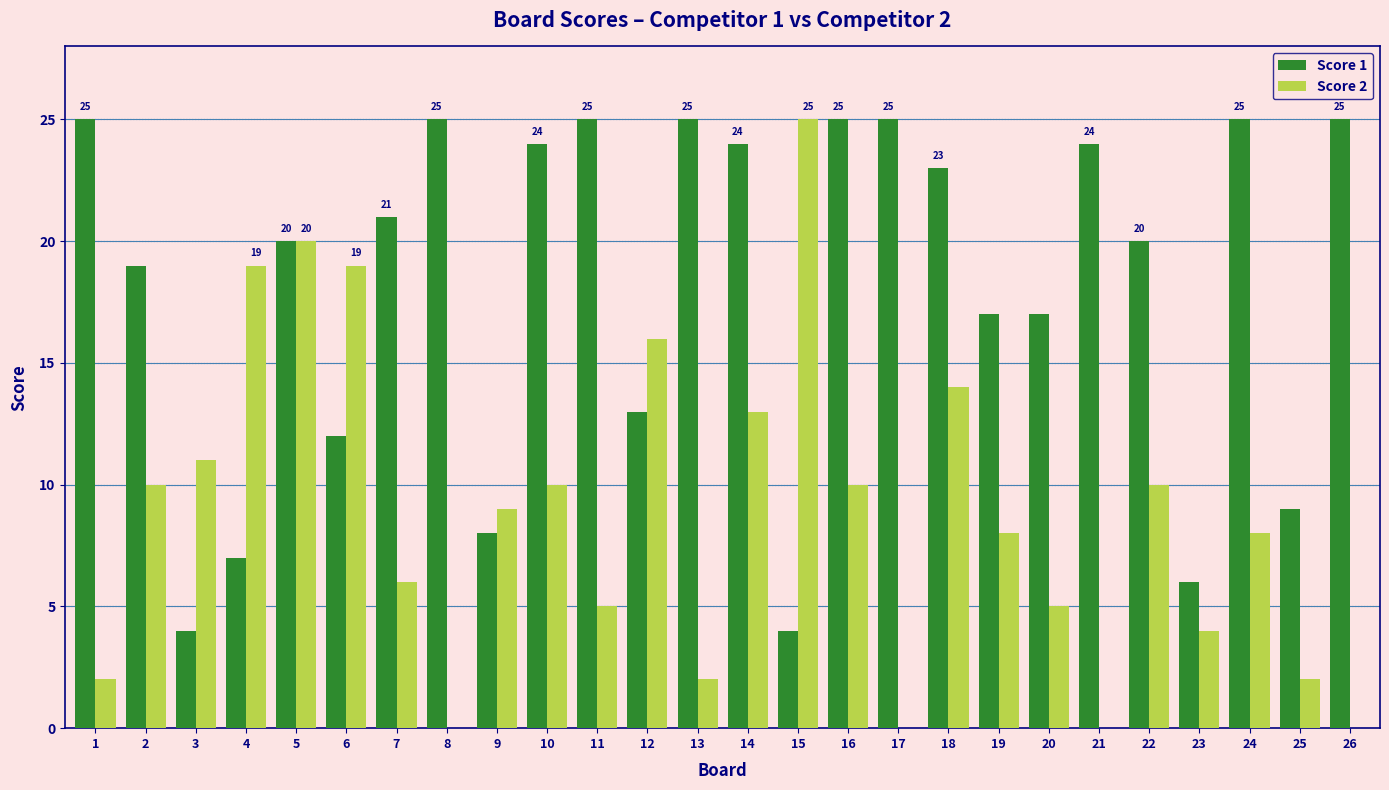

The Score 1 series shows 17 at 13. True or false?

False